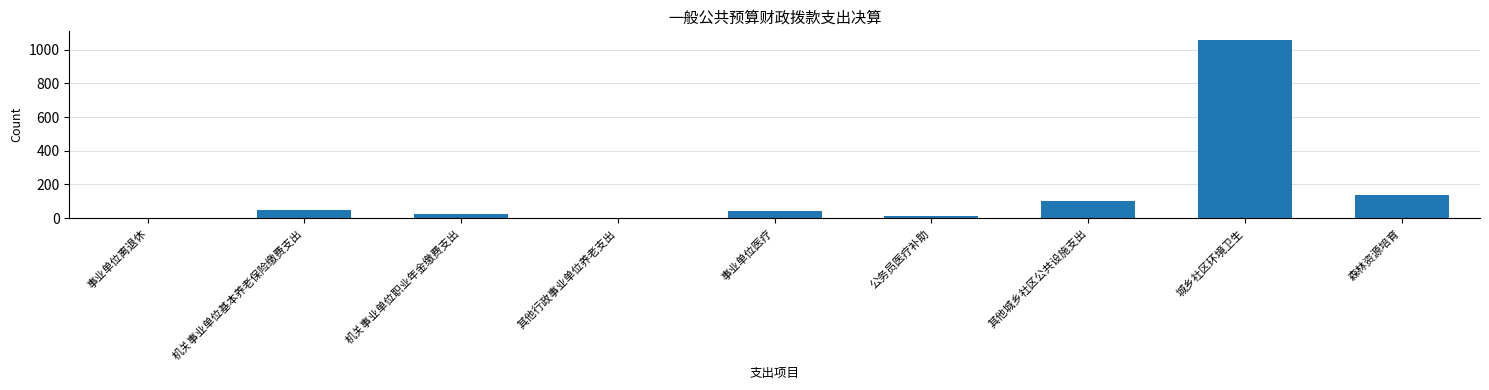

Read the value at 机关事业单位职业年金缴费支出.

24.8